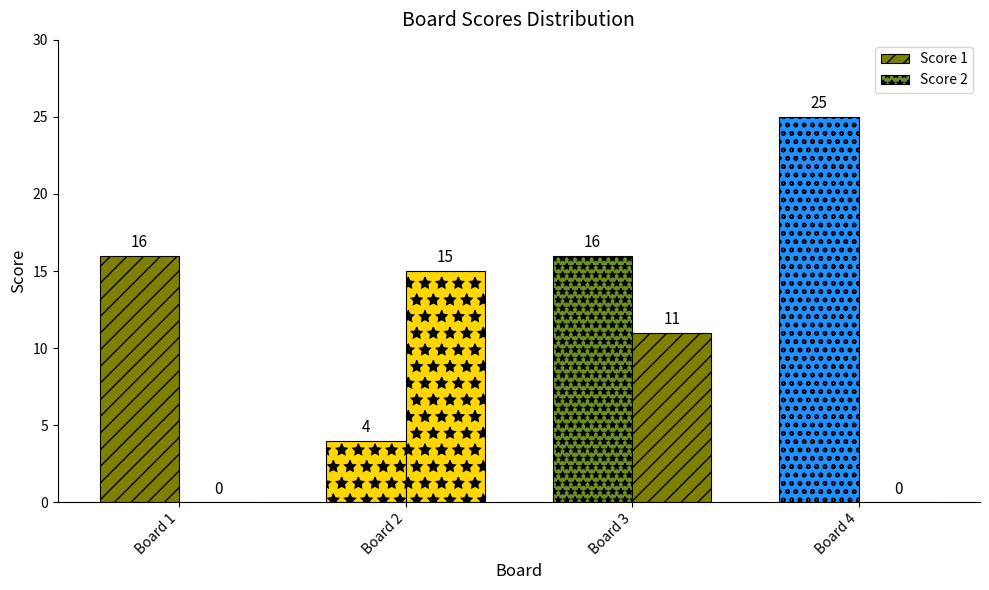

How many values in Score 2 are above zero?

2